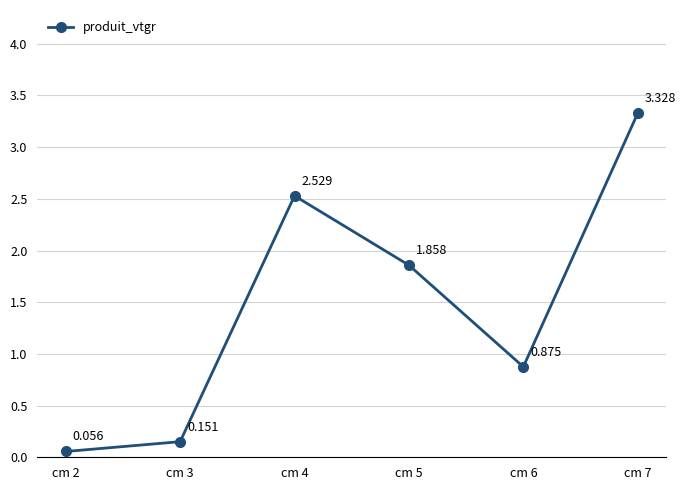

Is this an area chart (filled region under the line)?

No